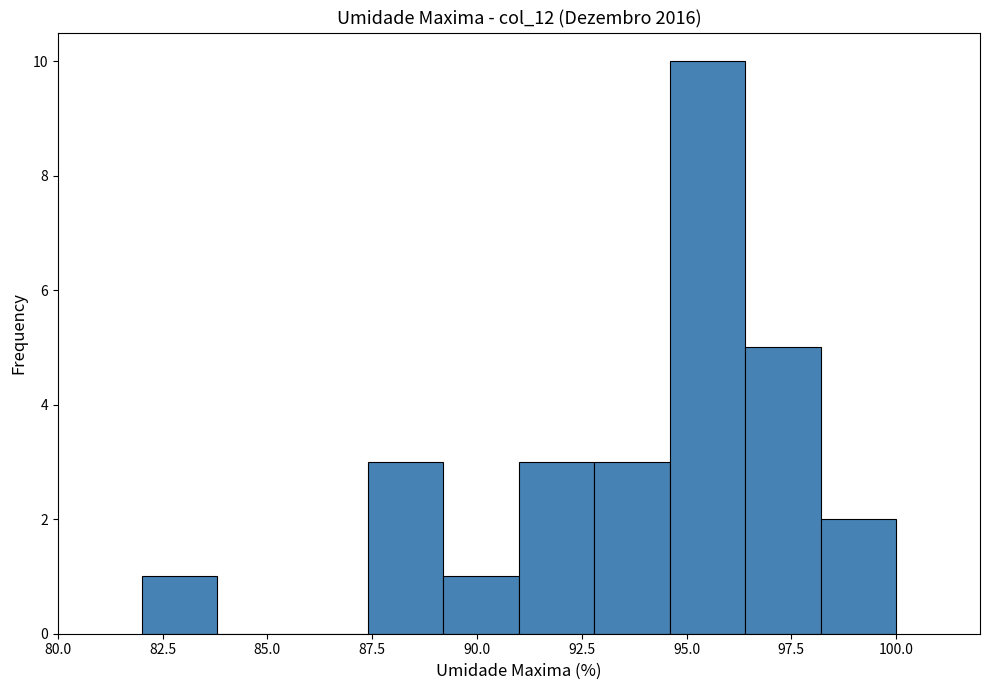

Around what value on the x-axis is the tallest bar? Give the approximate position of its centre, as read against the axis.

95.5